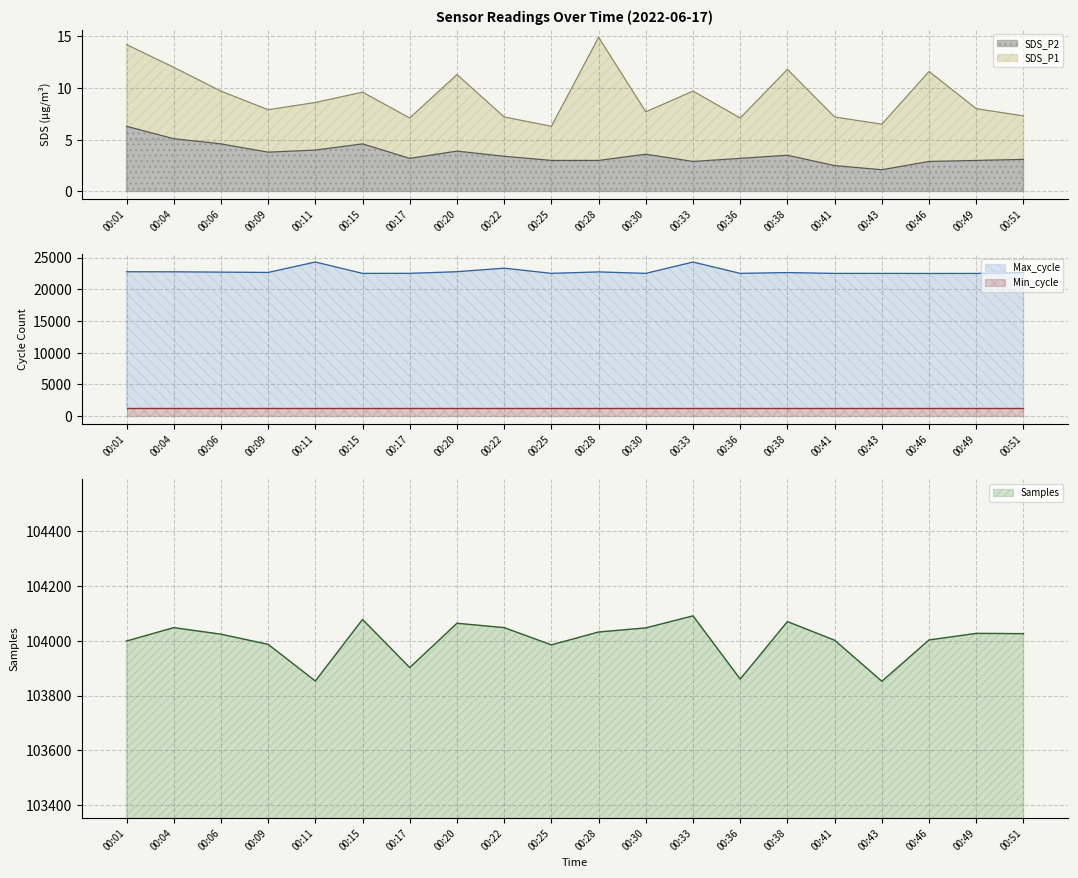

At which label does SDS_P2 first exceed 3?

00:01